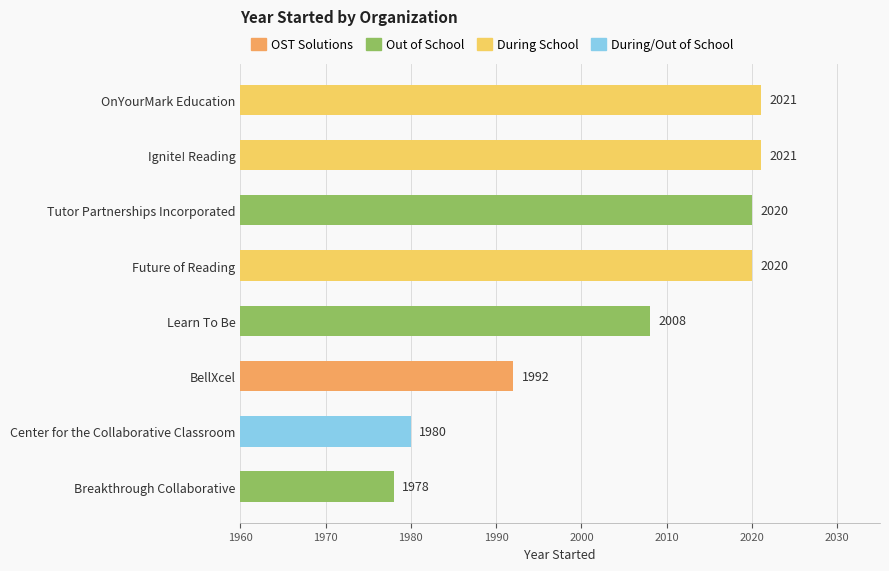

The value at OnYourMark Education is 3566. True or false?

False